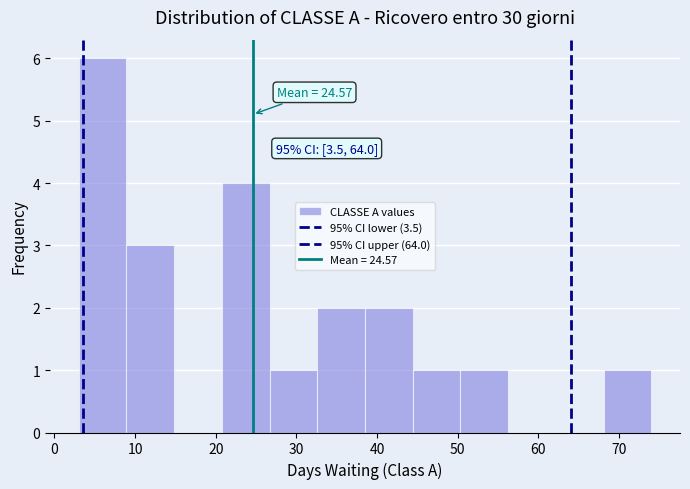

Over which range of the x-axis is the bar tallest?

3 to 9